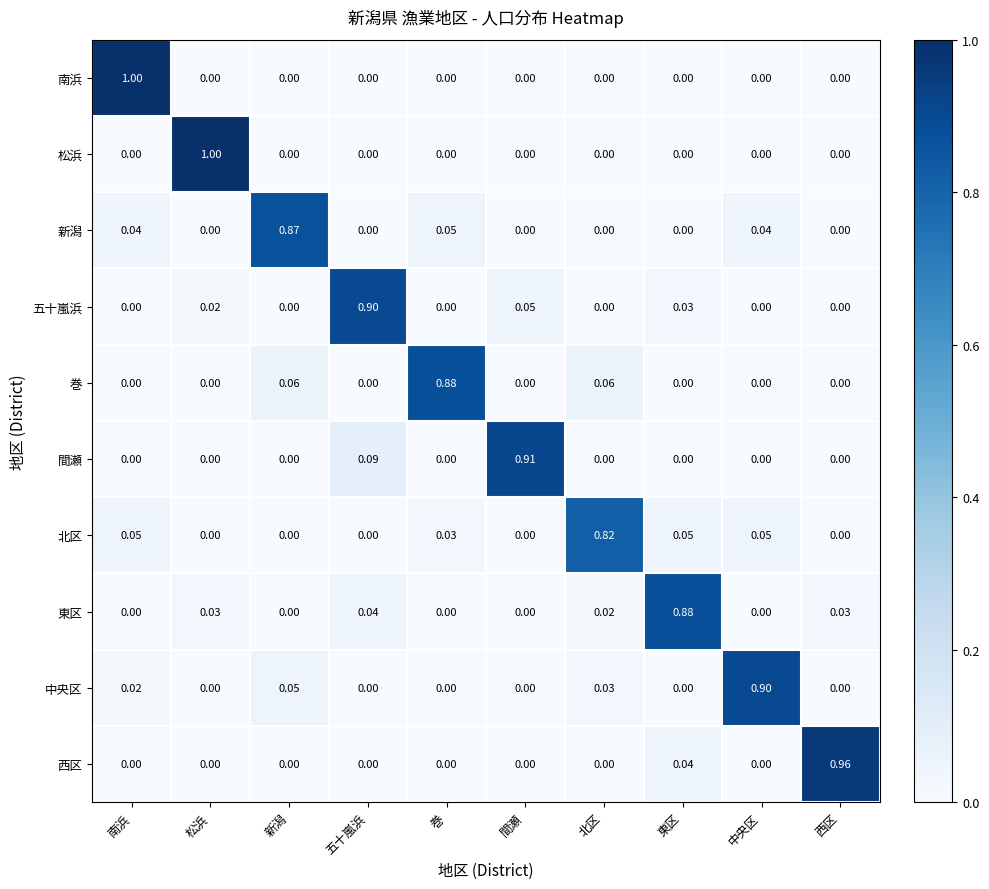

At which label does 新潟 reach its peak?

新潟